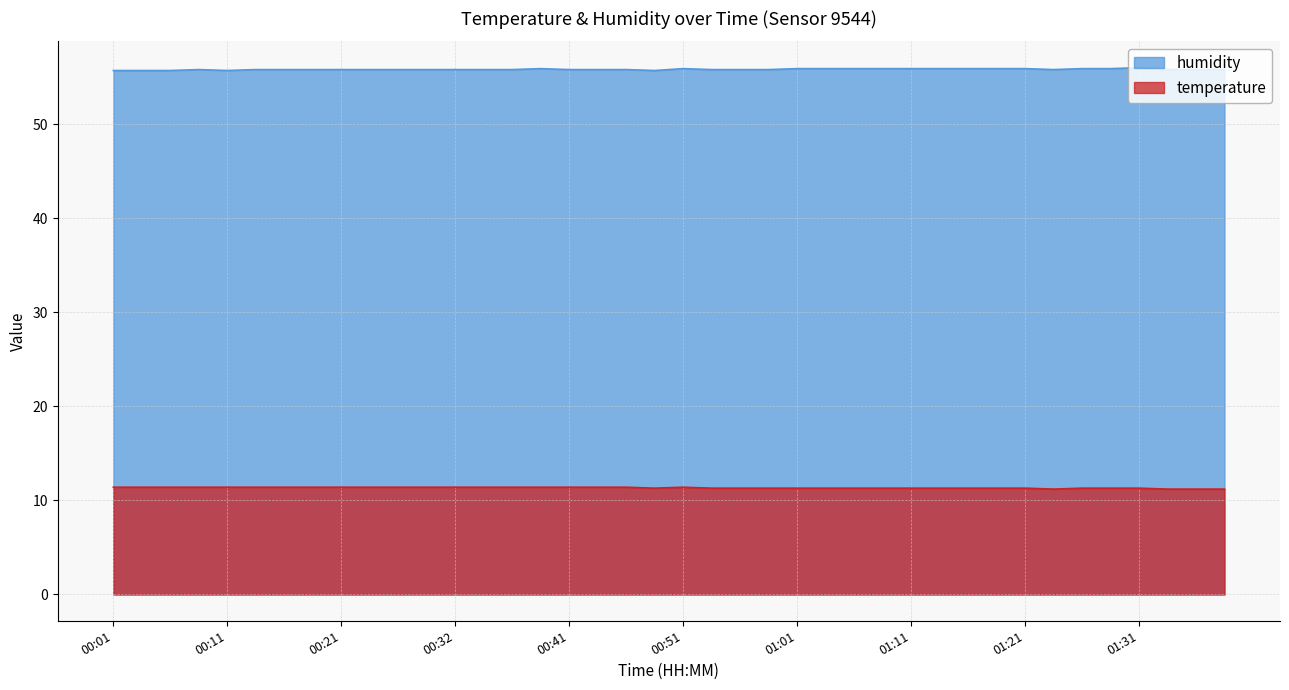

Which series changed the most between 01:01 and 01:39?

temperature